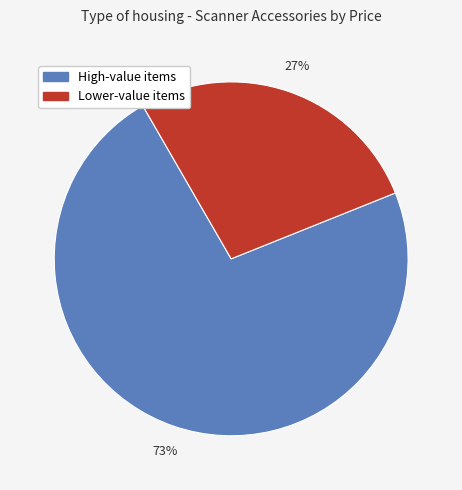

Does any single category account for the majority?

Yes